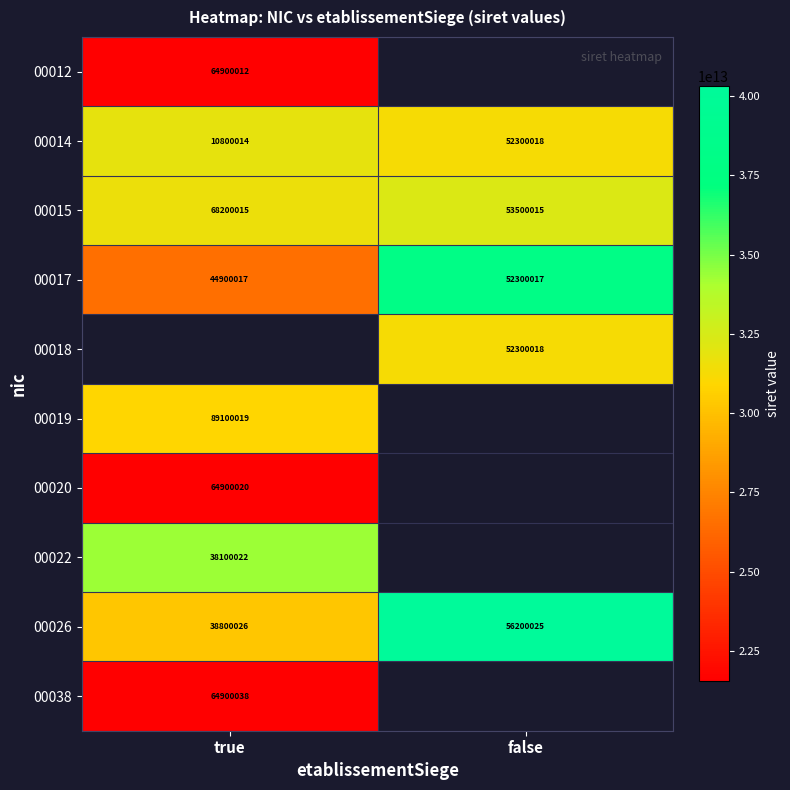

How many data points does each series have?

2